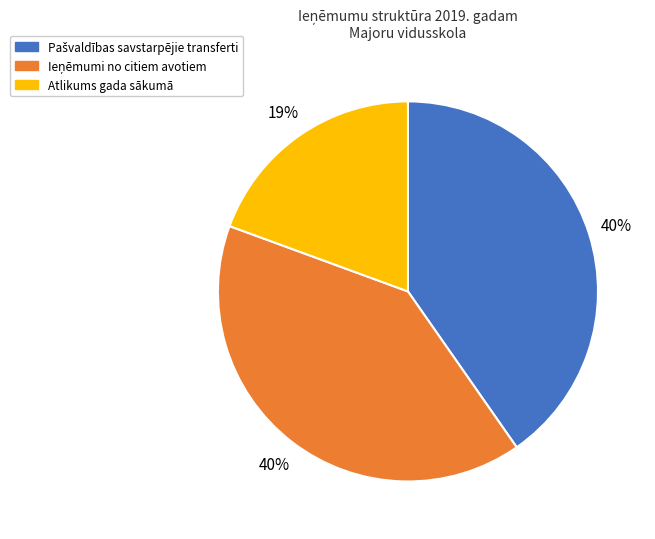

Does any single category account for the majority?

No